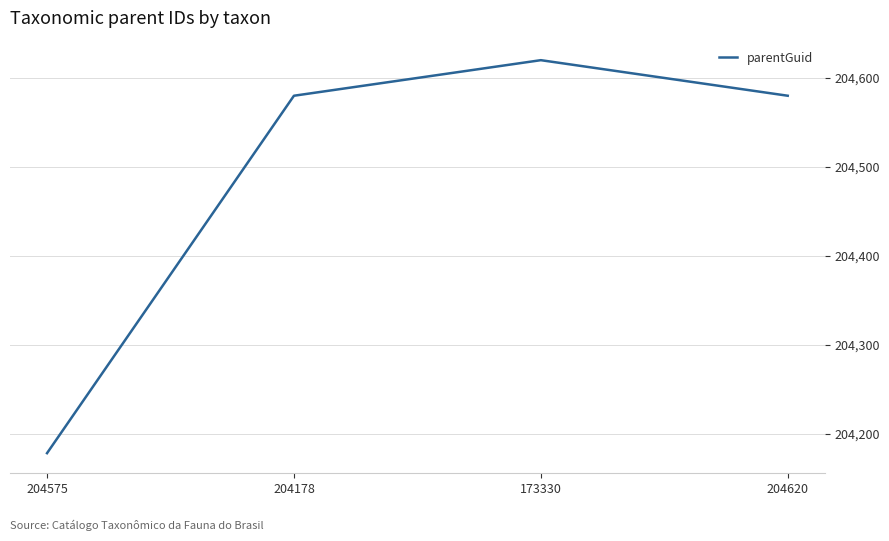

Reading left to right, what are all the values shown in this chart?

204178	204580	204620	204580